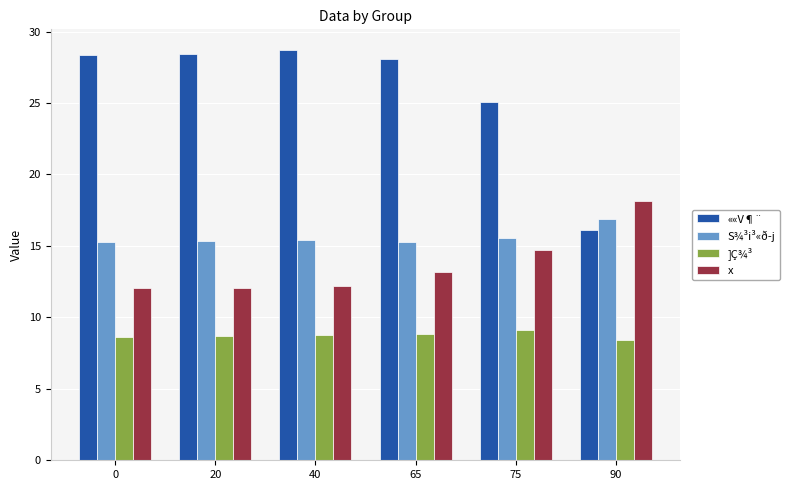

How many bars are there in total?

24